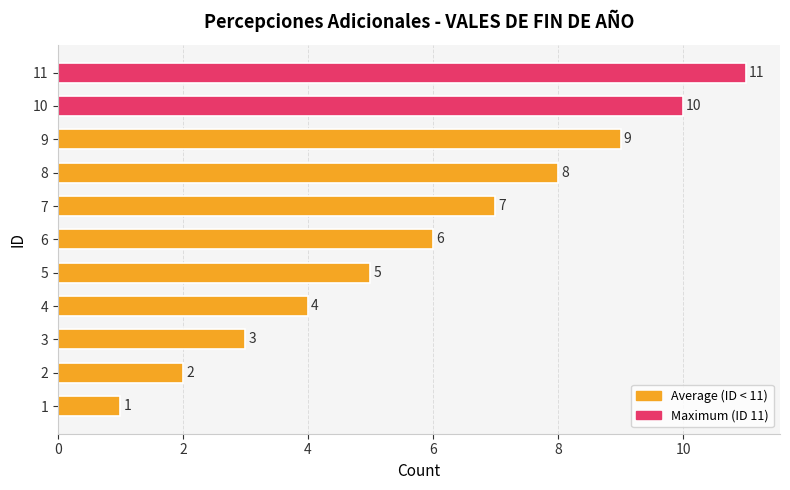

What is the sum of all values?

66